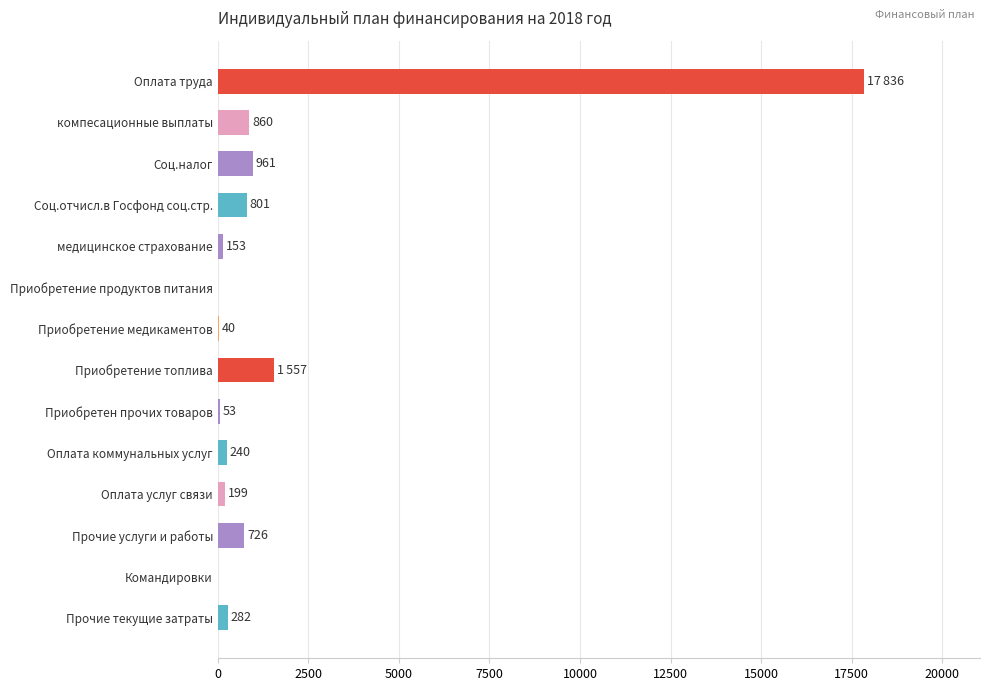

How many positive values are there?

12